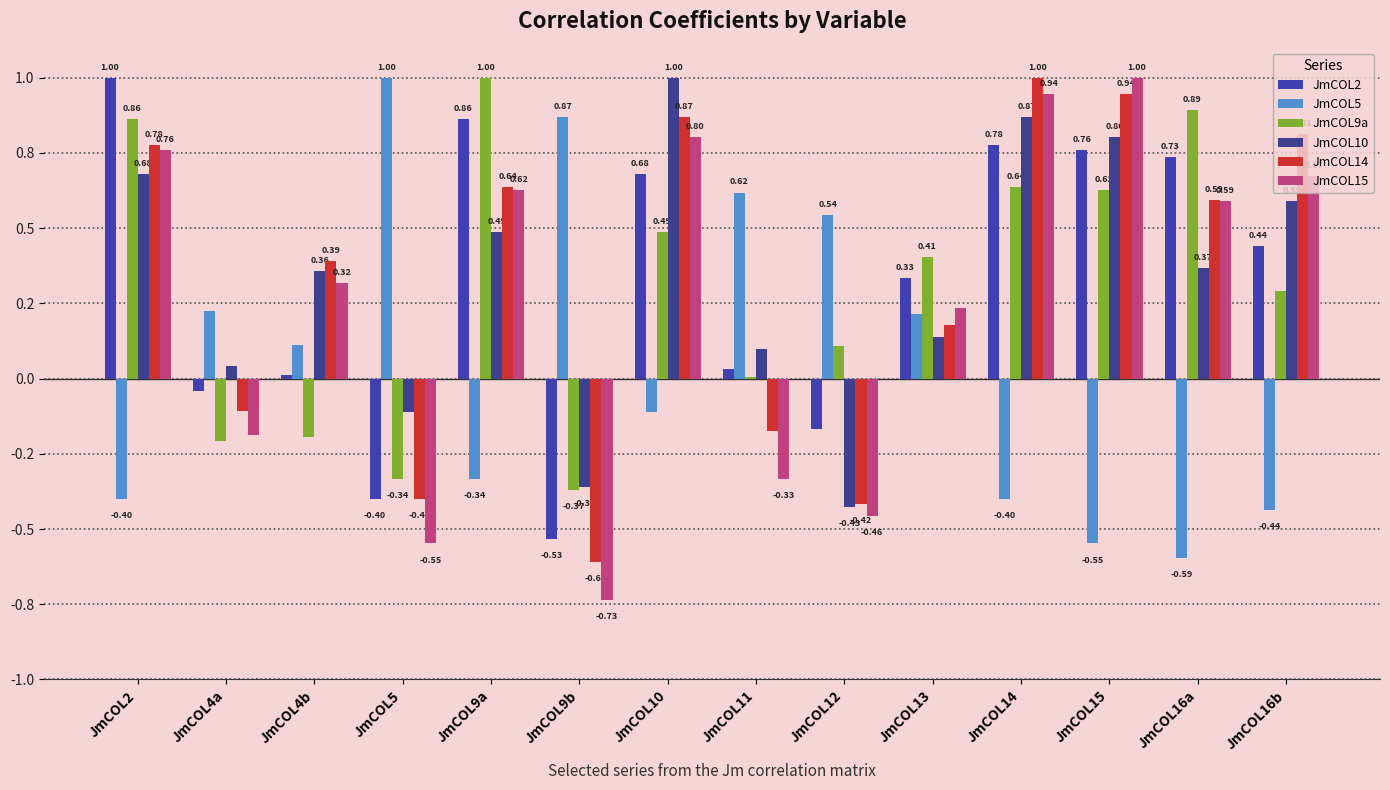

Are the bars grouped side by side (vs. stacked)?

Yes